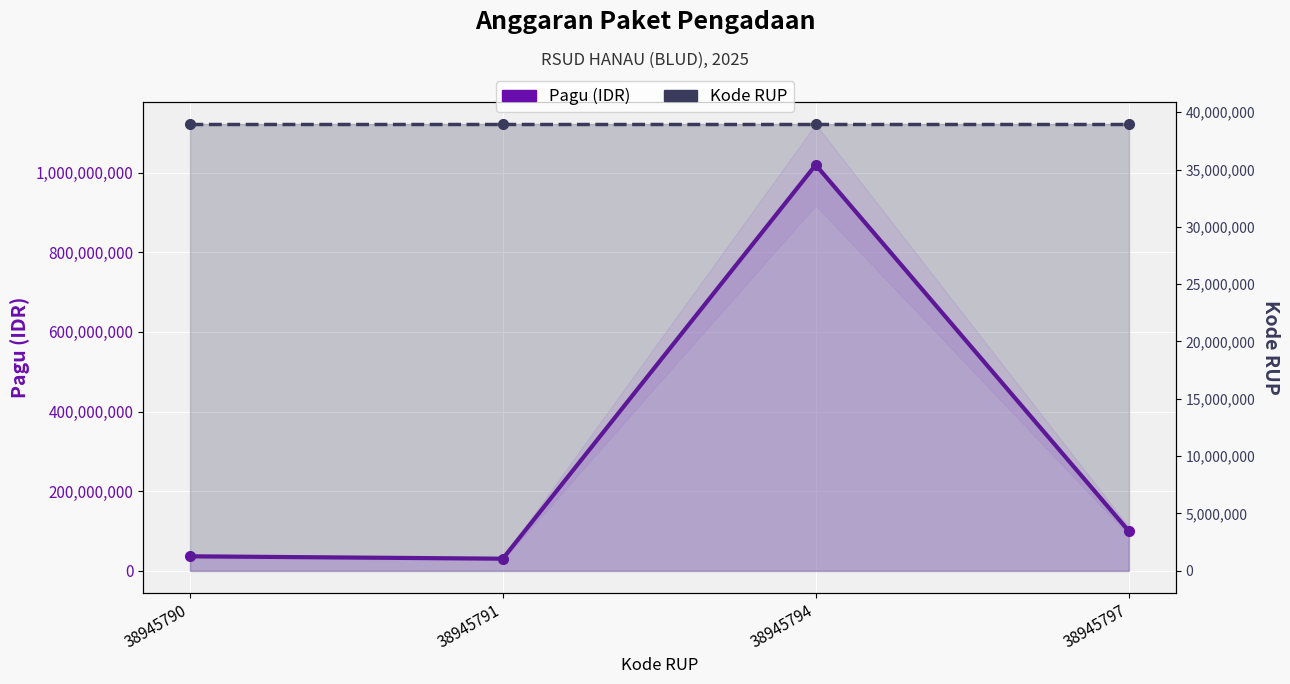

At which category does the chart reach its peak across all series?

38945794